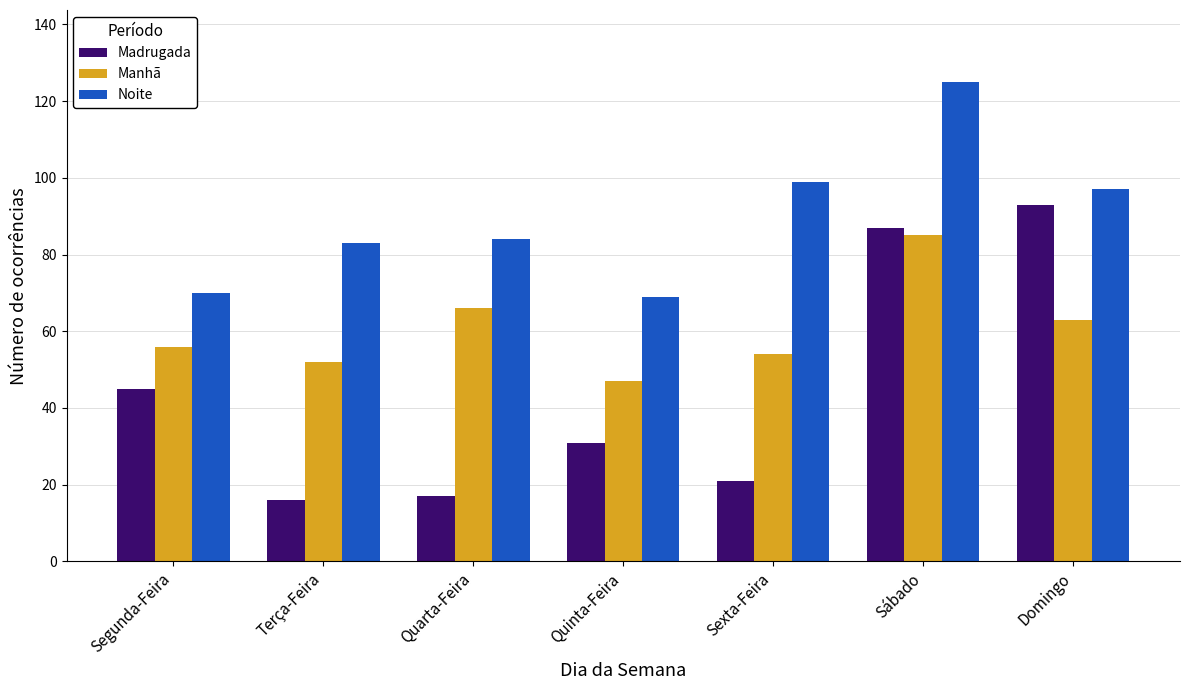

At Segunda-Feira, list the series in order from smallest to largest.

Madrugada, Manhã, Noite